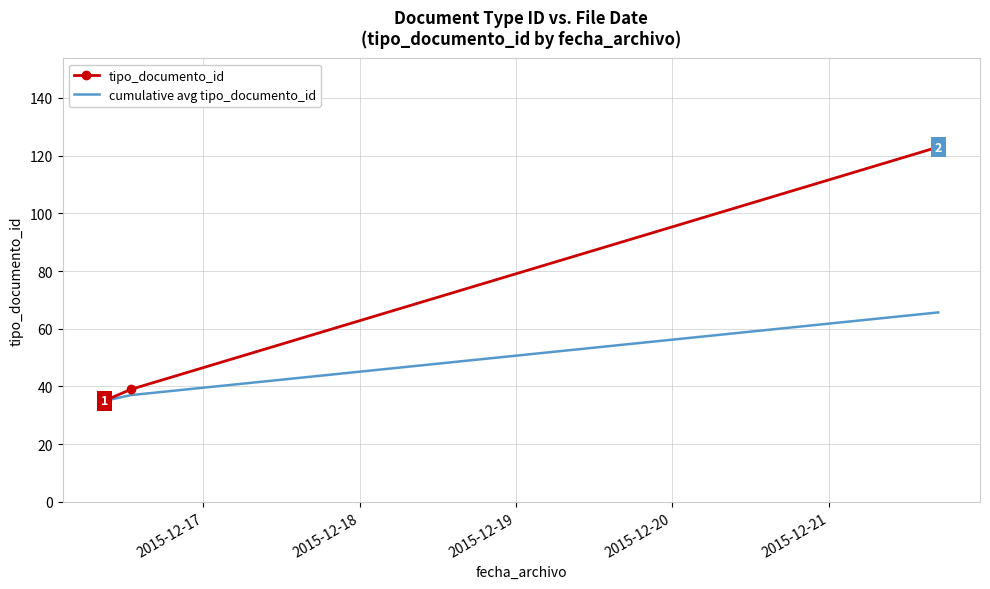

What is the difference between the maximum and minimum values in the tipo_documento_id series?

88.0